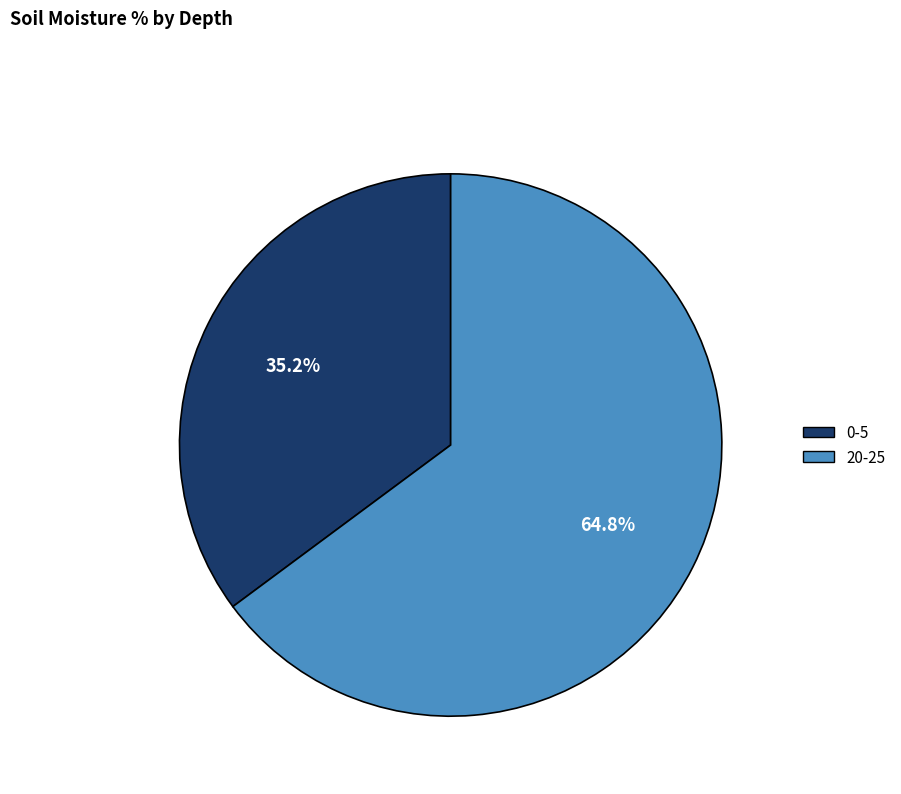

True or false: 20-25 accounts for 73% of the total.

False